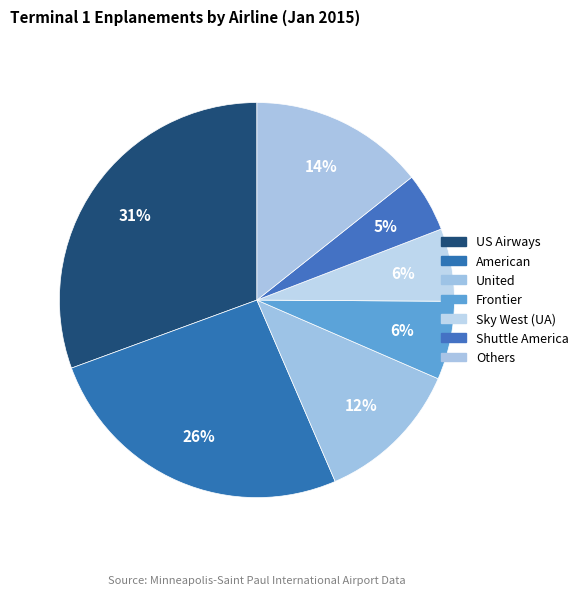

How many slices are in this pie chart?

7